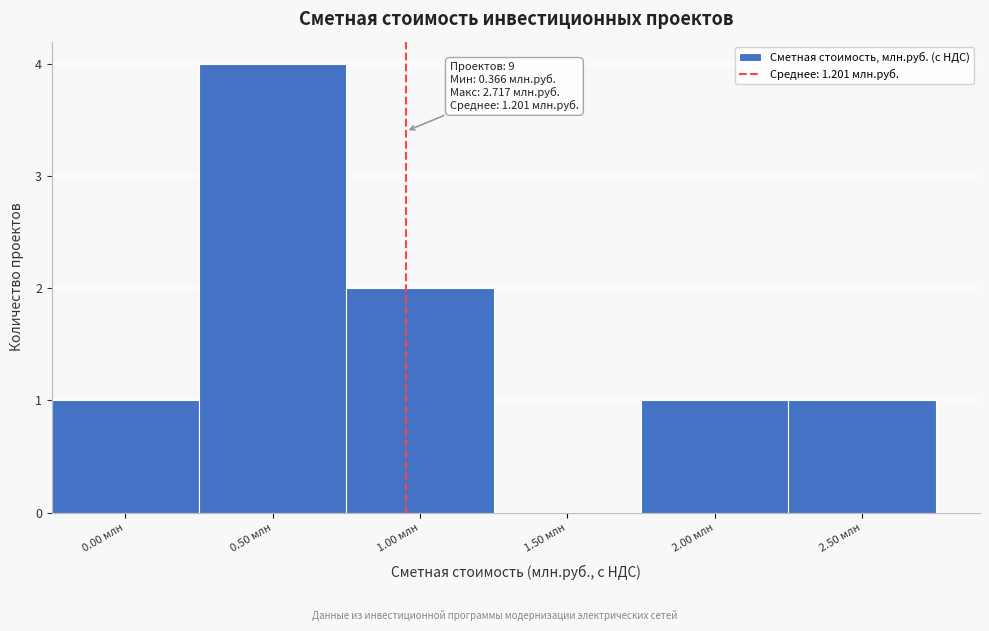

Reading left to right, transcribe all the data shown in this chart.

0.00 млн=1	0.50 млн=4	1.00 млн=2	1.50 млн=0	2.00 млн=1	2.50 млн=1